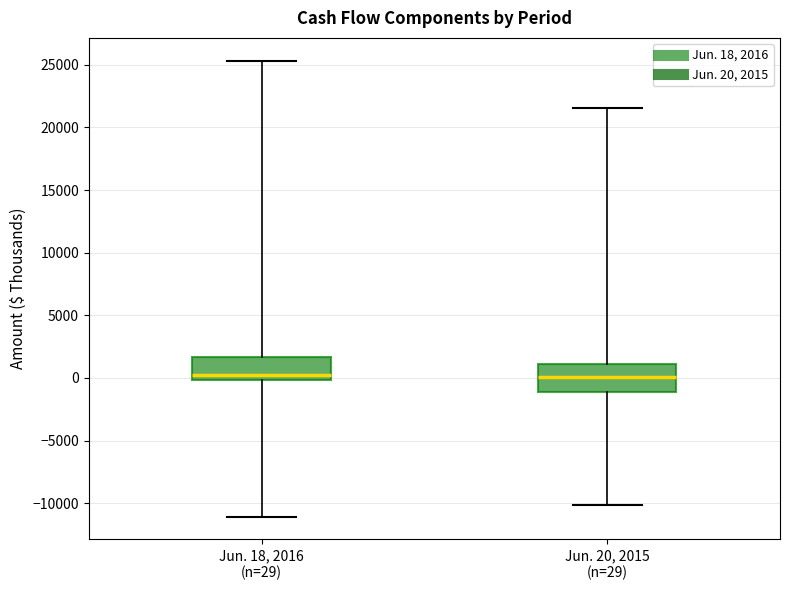

Where is the lower edge of the box for Jun. 20, 2015 (n=29) on the y-axis? The values are not printed on the chart, so give them approximately, as read against the axis.

-1000